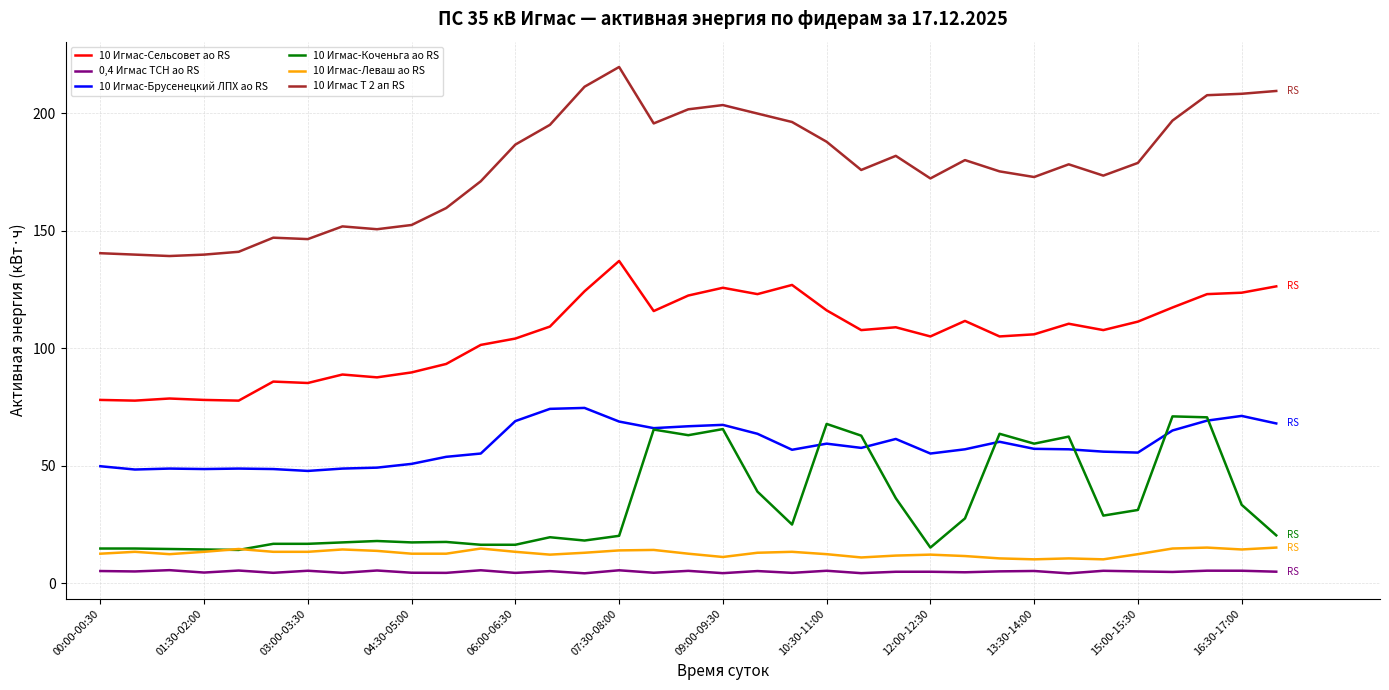

Does the chart display data point markers on the line(s)?

No